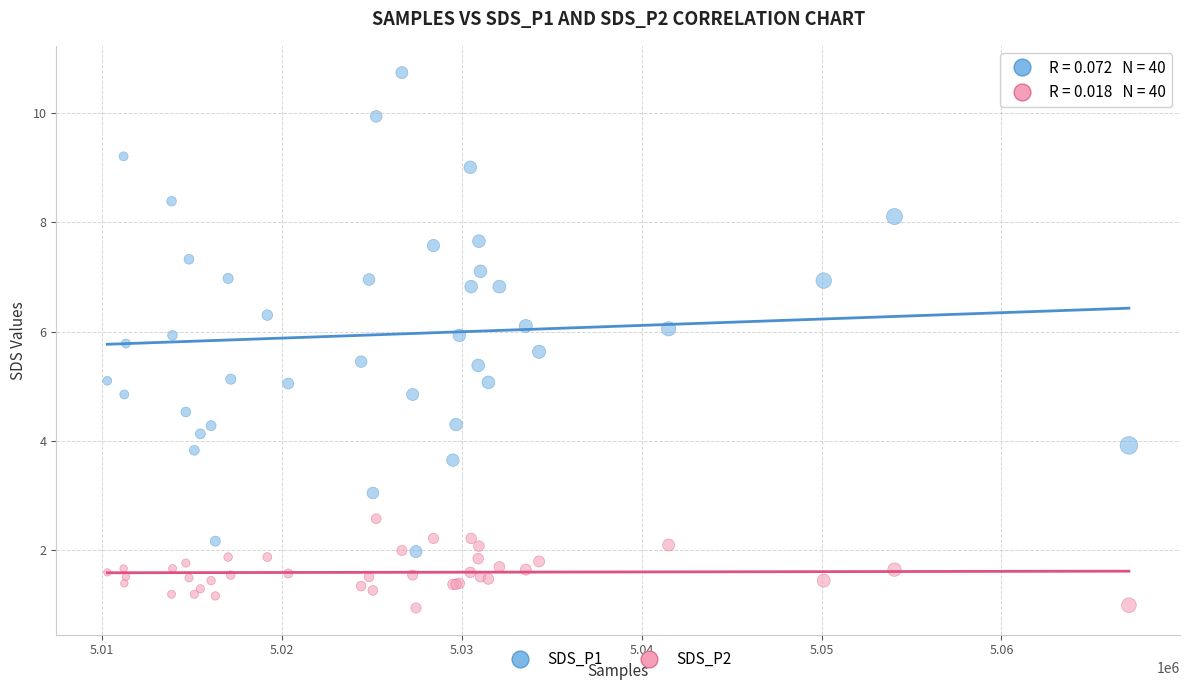

What is the X range (max minus min) for the scatter plot?

56787.0